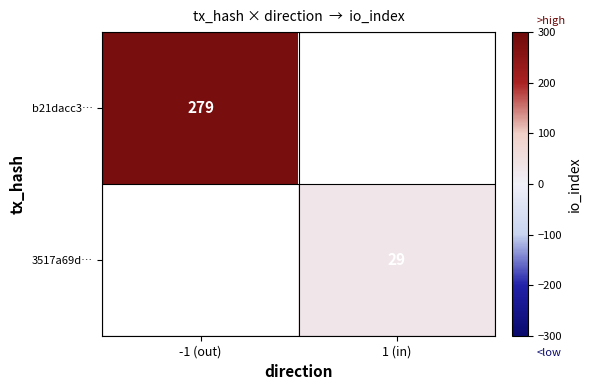

True or false: 3517a69d… has a value of 29 at 1 (in).

True